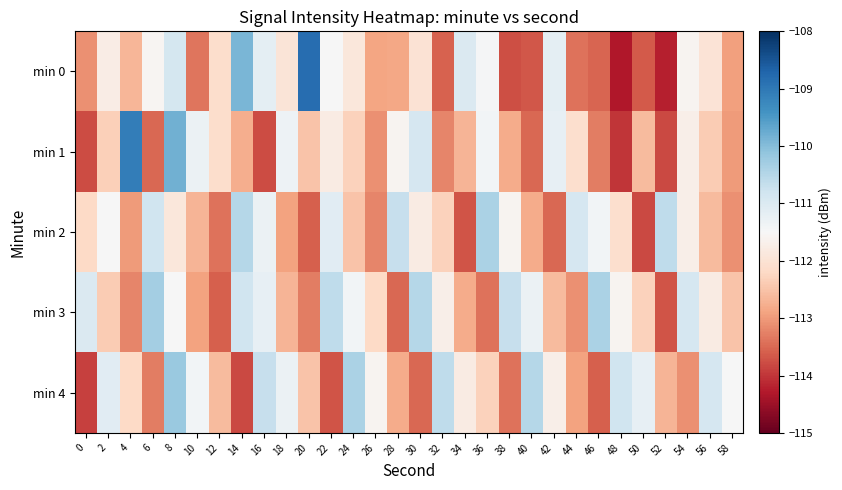

How many data points does each series have?

30